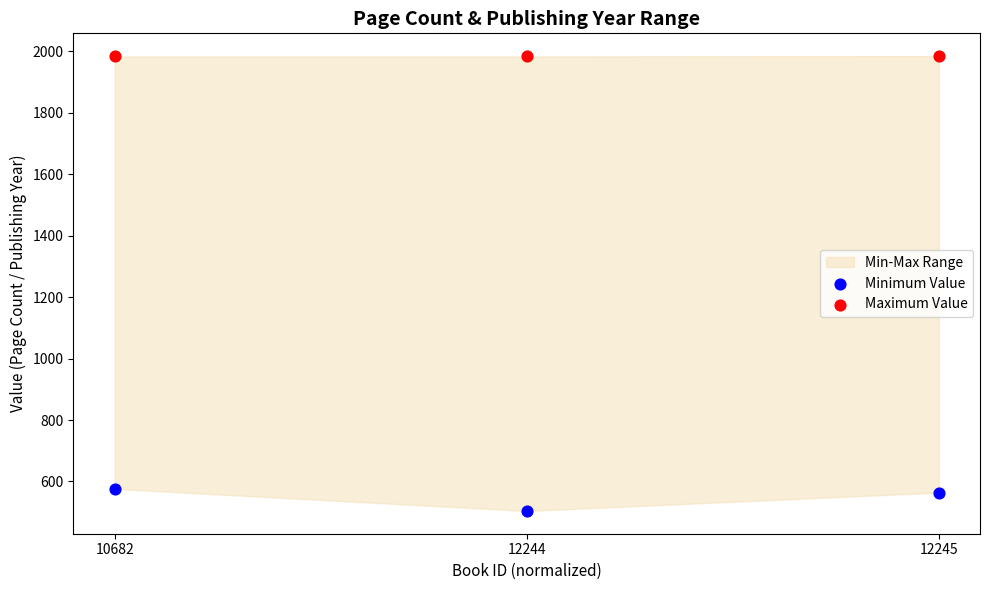

Across all data points, what is the average Y value?

1266